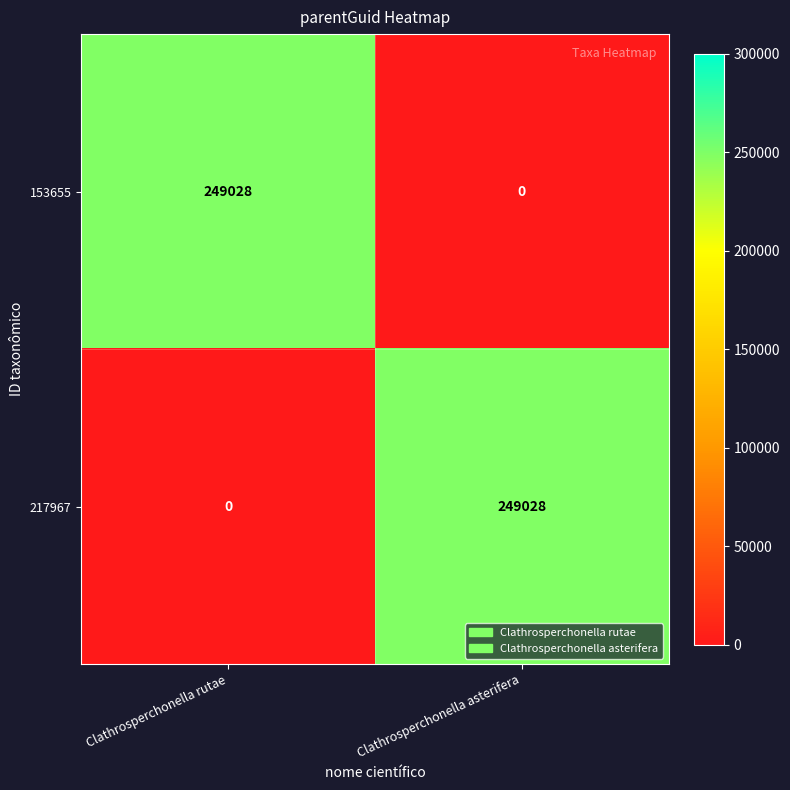

Reading right to left, extract all data points from this chart.

153655: Clathrosperchonella asterifera=0	Clathrosperchonella rutae=249028
217967: Clathrosperchonella asterifera=249028	Clathrosperchonella rutae=0